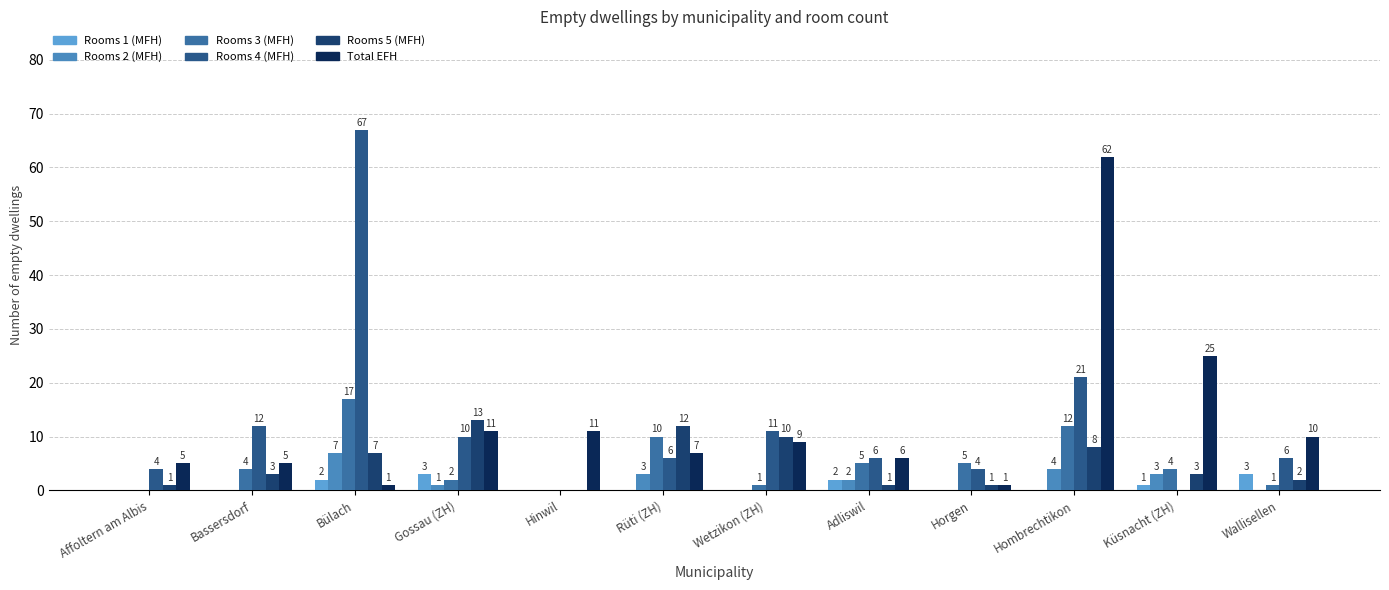

Does the chart contain stacked bars?

No